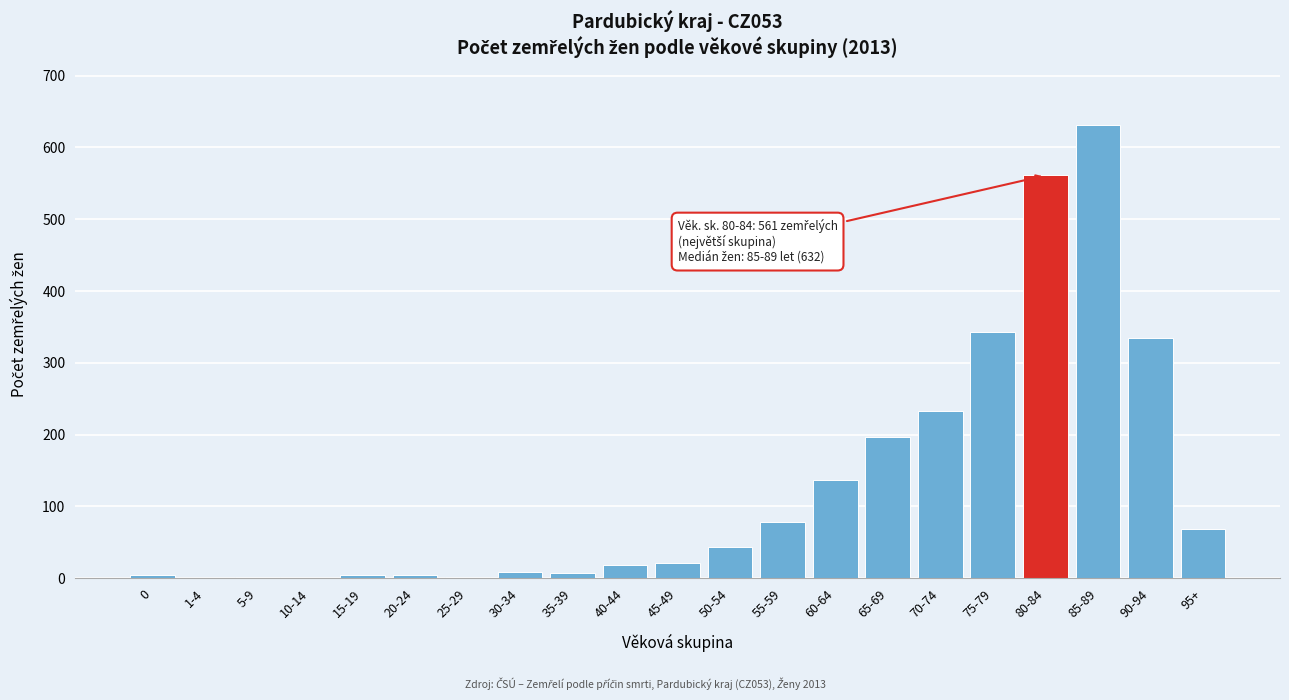

Approximately how many times larger is the value at 55-59 compared to 65-69?

0.4